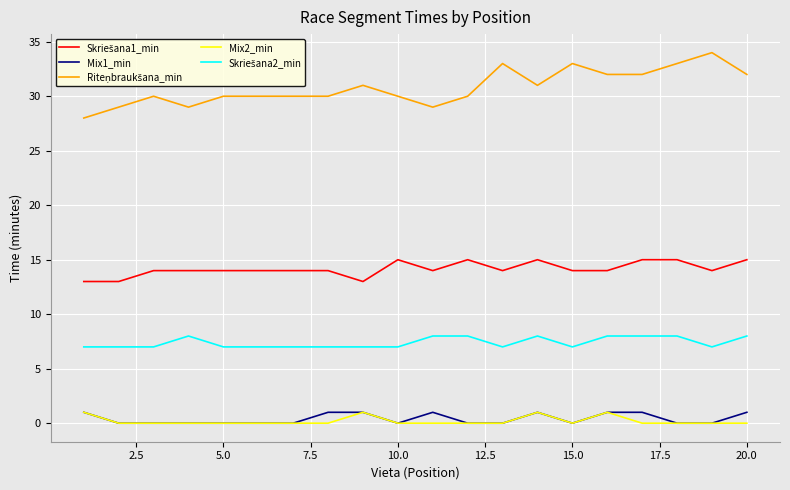

What is the greatest value displayed?

34